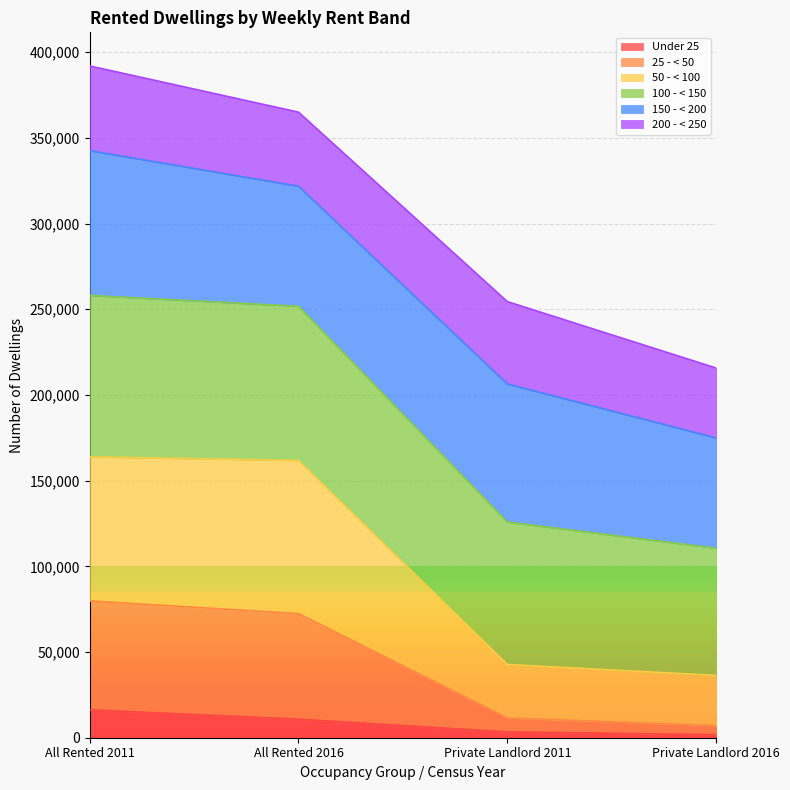

What are all the series names shown in the legend?

Under 25, 25 - < 50, 50 - < 100, 100 - < 150, 150 - < 200, 200 - < 250